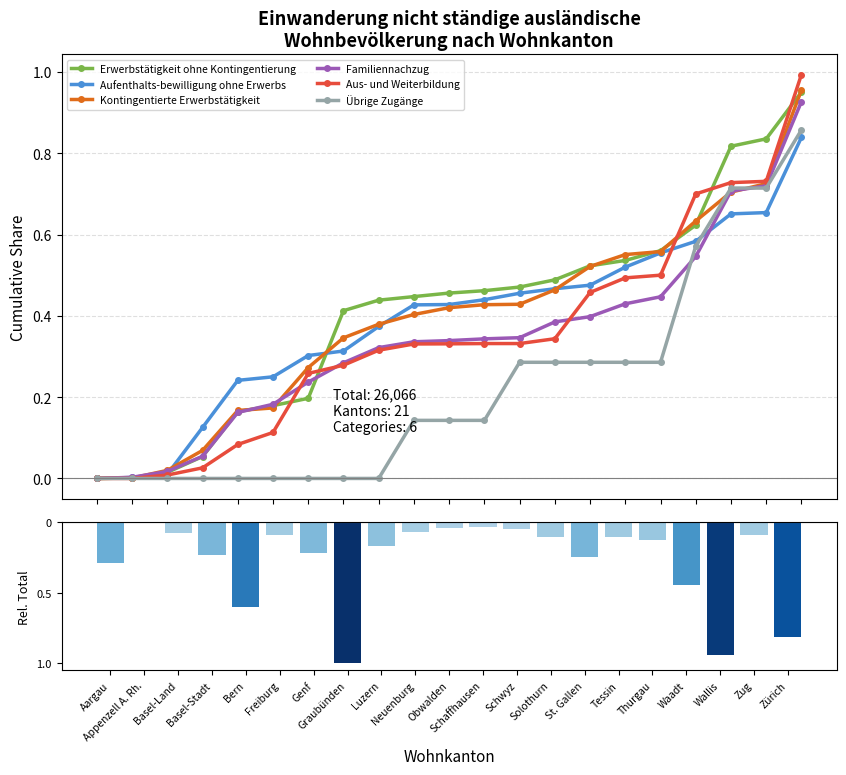

Which category has the highest value in the Aus- und Weiterbildung series?

Zürich